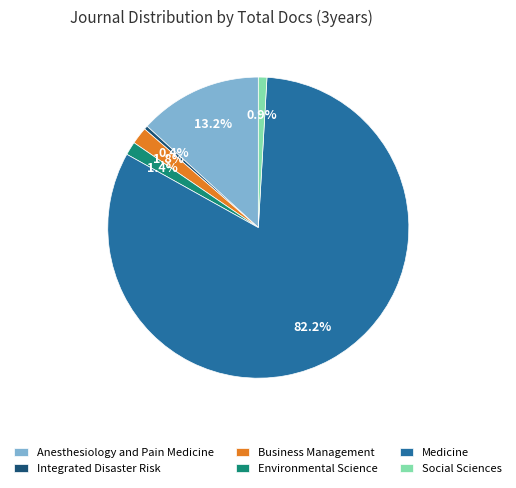

Is there any slice that represents more than half of the pie?

Yes